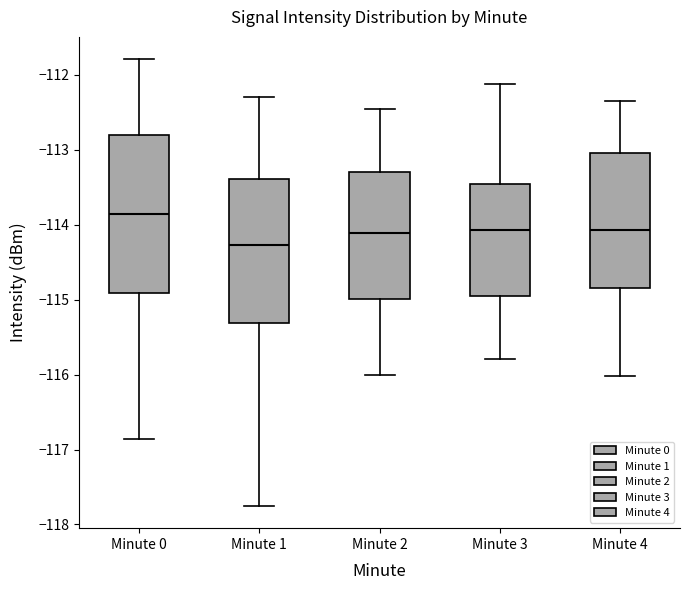

Where does the median line of the box for Minute 1 sit on the y-axis? The values are not printed on the chart, so give them approximately, as read against the axis.

-114.3